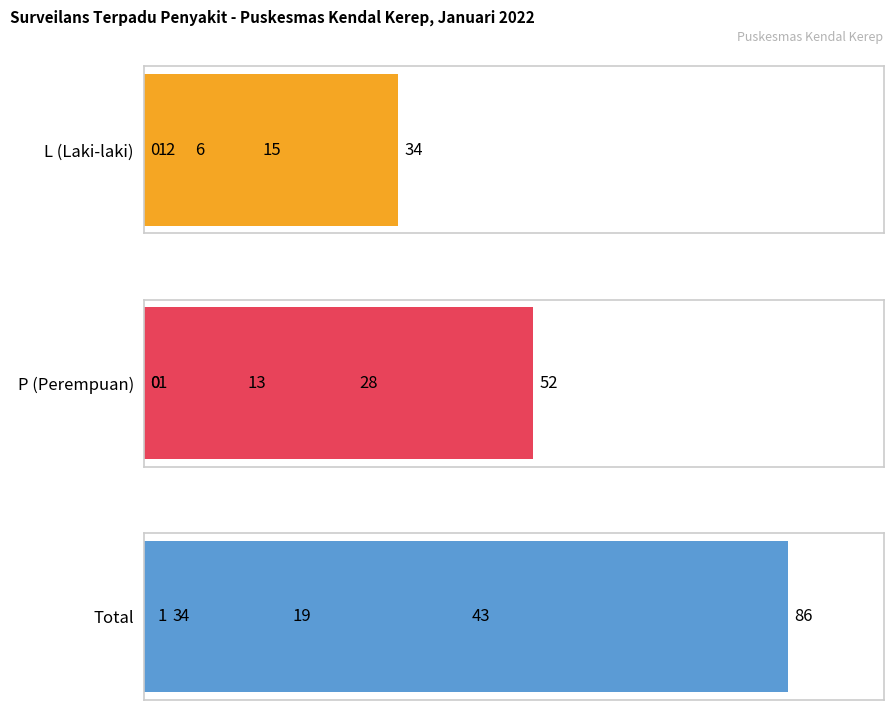

The value of L (Laki-laki) at 5 is -12. True or false?

False